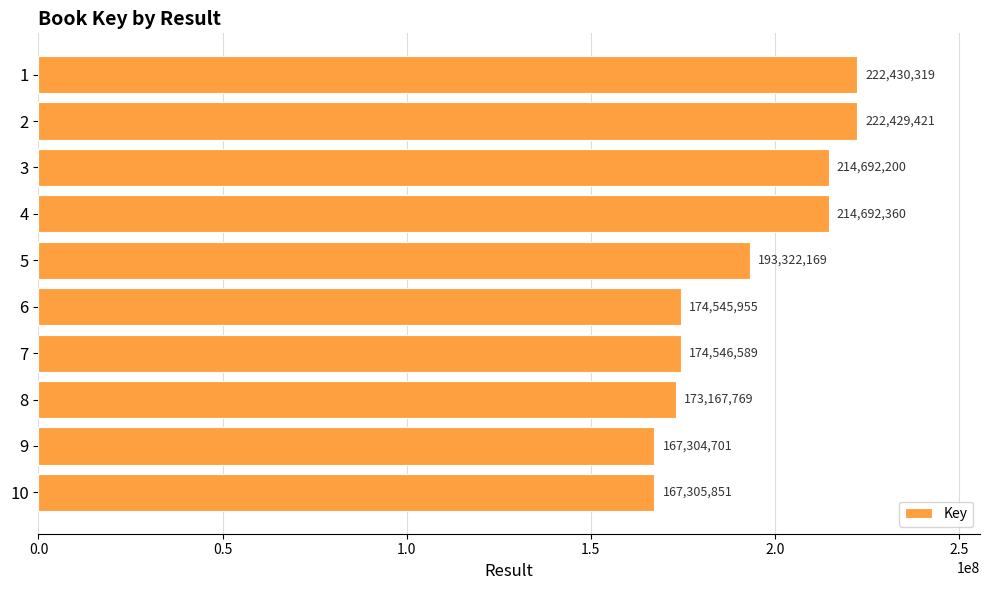

List the labels in order of value, smallest first.

9, 10, 8, 6, 7, 5, 3, 4, 2, 1